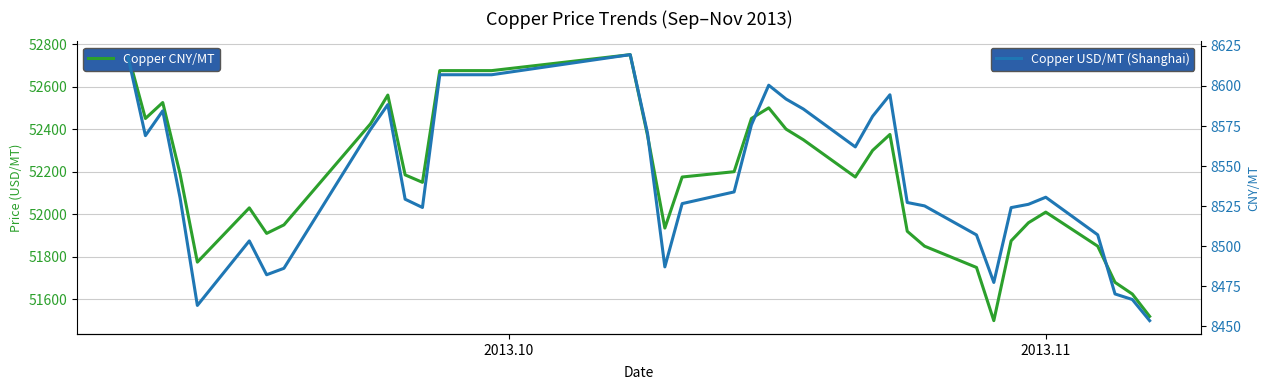

At how many categories does at least one series exceed 38634?

37